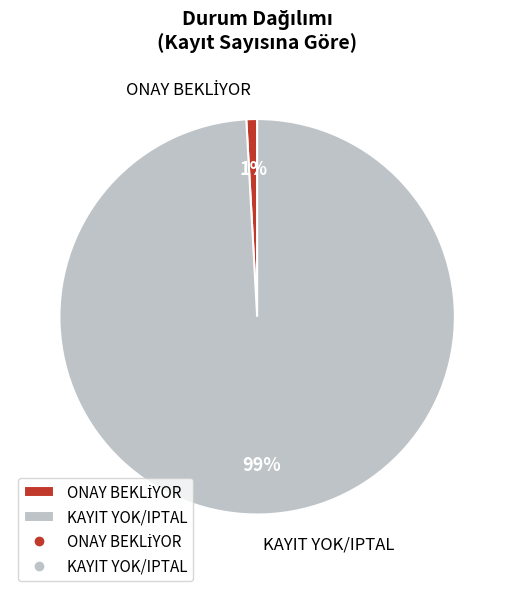

To the nearest percent, what is the average slice percentage?

50%